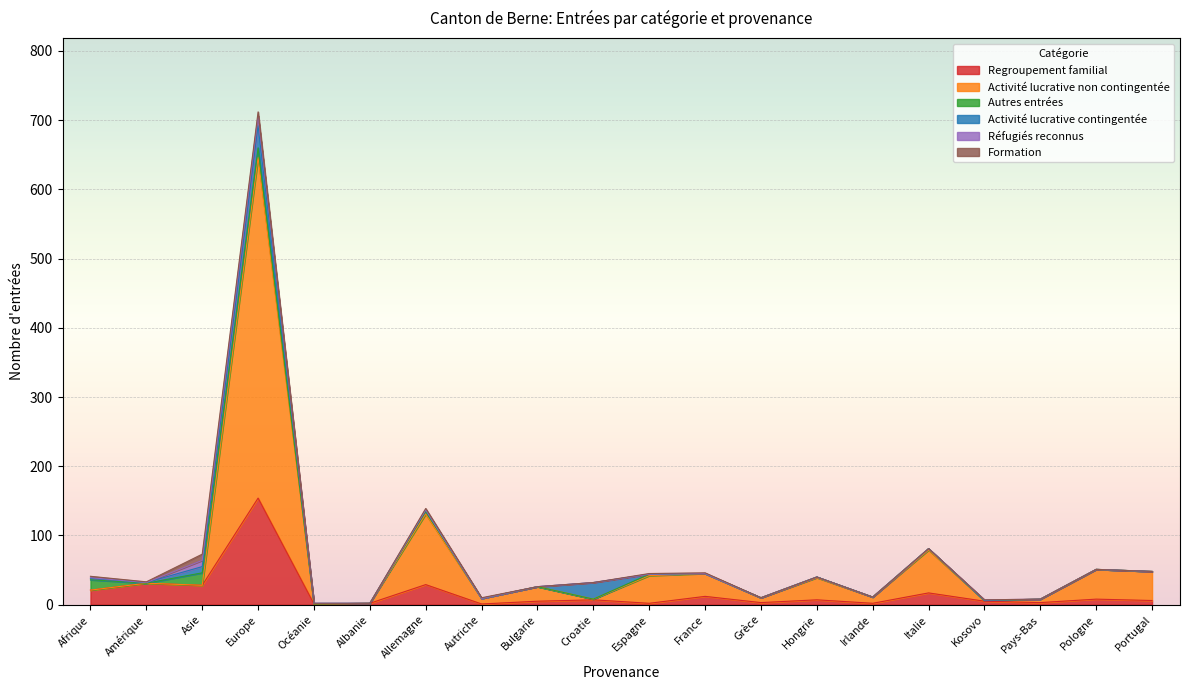

Which series has the largest range (max minus min)?

Activité lucrative non contingentée